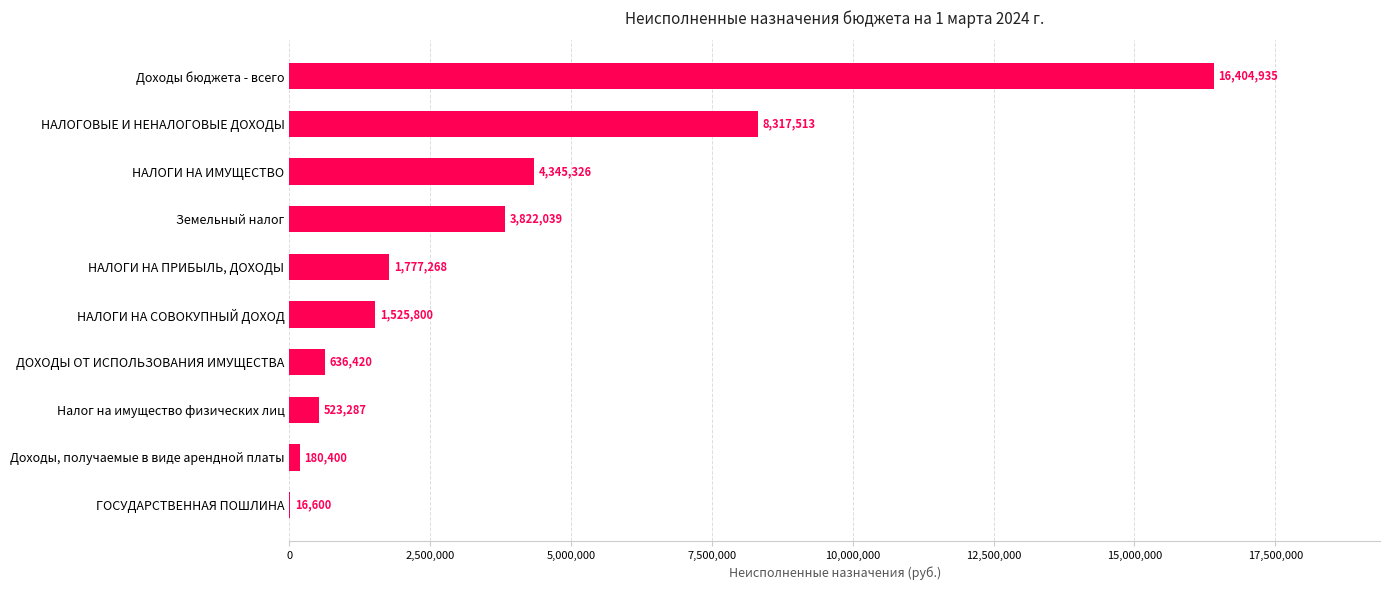

What is the maximum value shown in the chart?

16404935.2